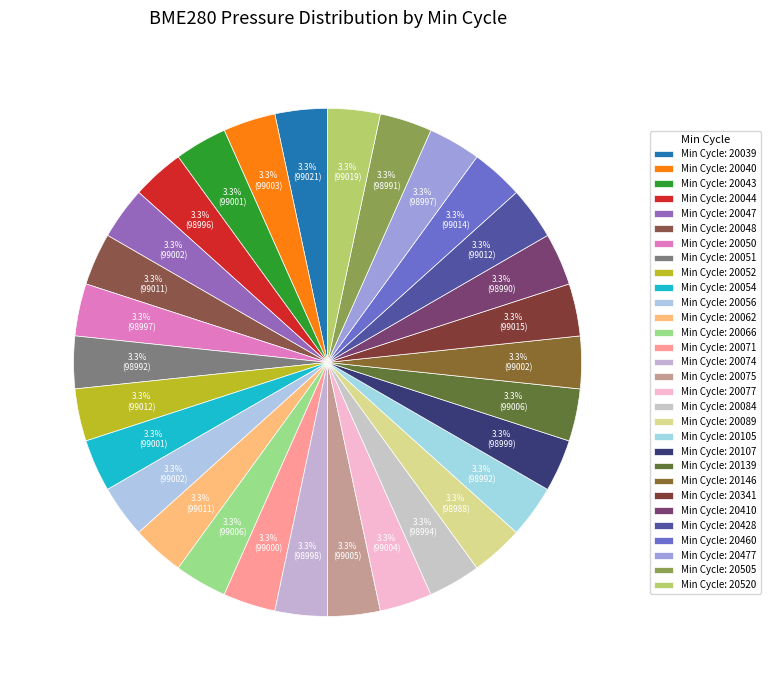

How many slices are in this pie chart?

30